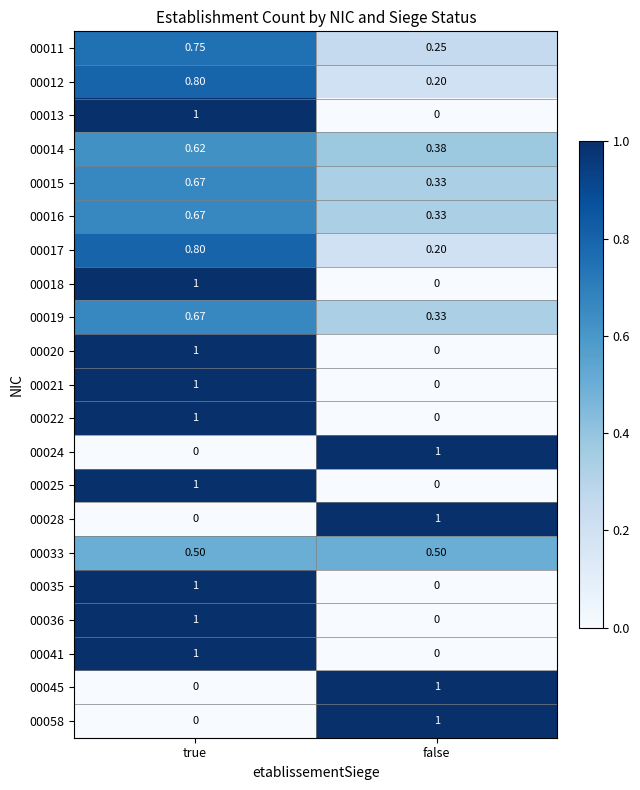

How many series are shown in this chart?

21